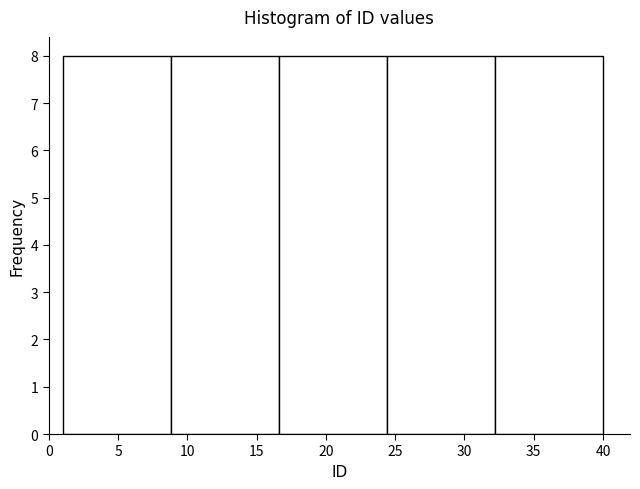

Reading left to right, transcribe this chart: for each bar, give the range it covers on the x-axis and its height. Neither the bar edges nor the heights are printed on the chart, so give them approximately, as read against the axes.

1.0 to 8.8: 8
8.8 to 16.6: 8
16.6 to 24.4: 8
24.4 to 32.2: 8
32.2 to 40.0: 8